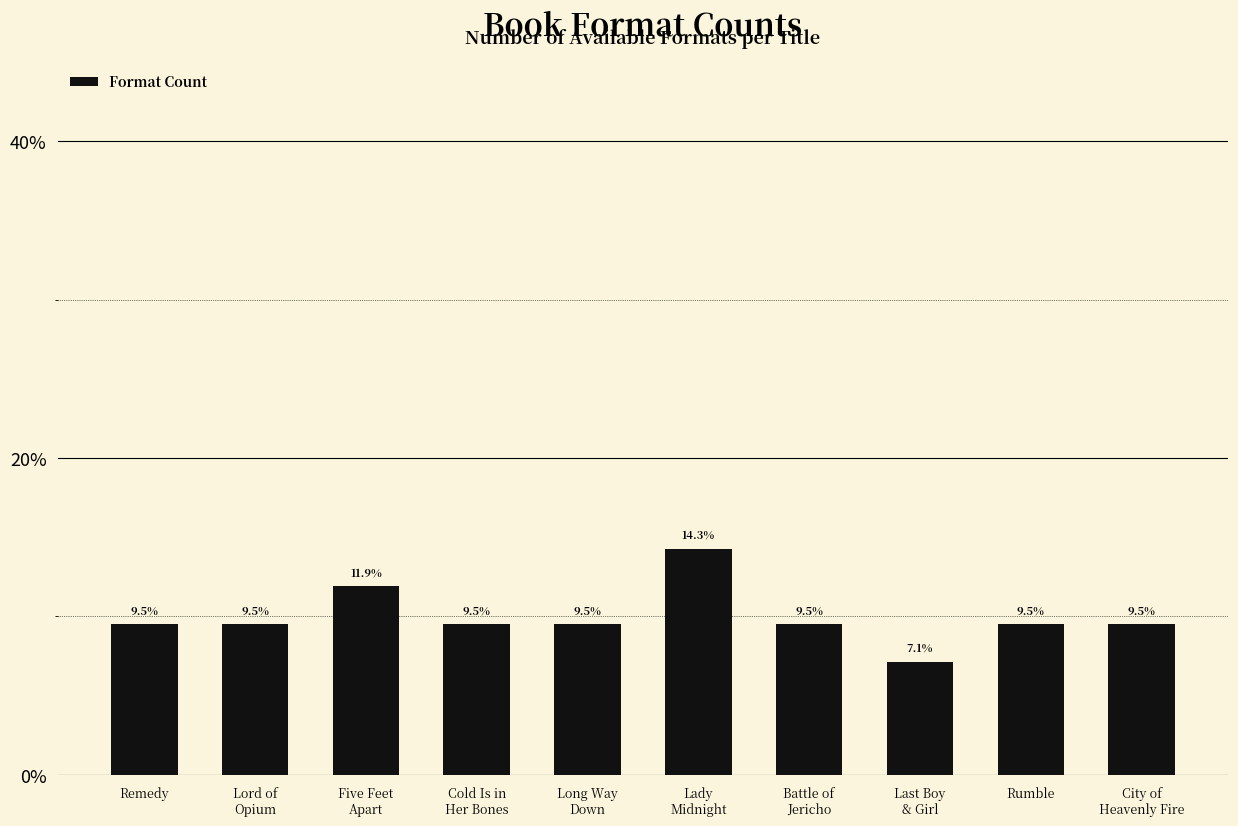

What is the sum of the values at Long Way
Down and Last Boy
& Girl?

16.7